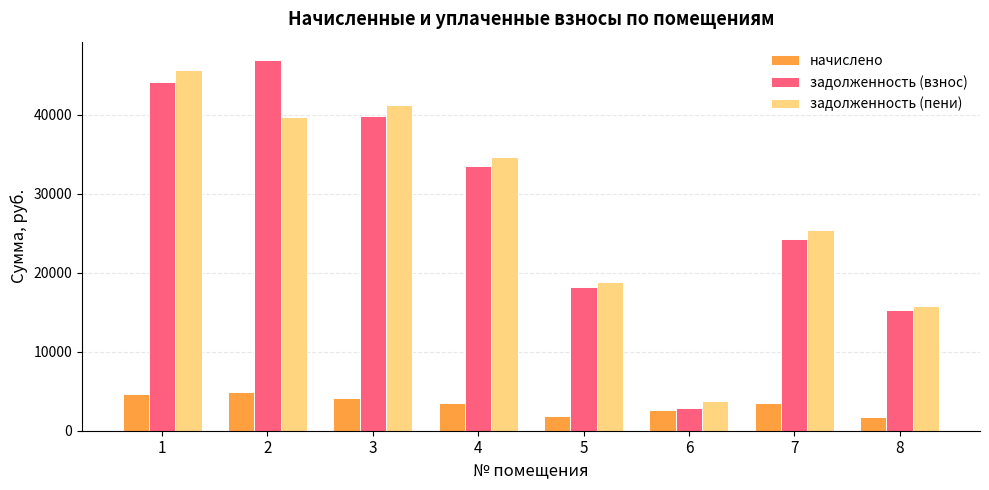

What is the maximum value shown in the chart?

46908.0